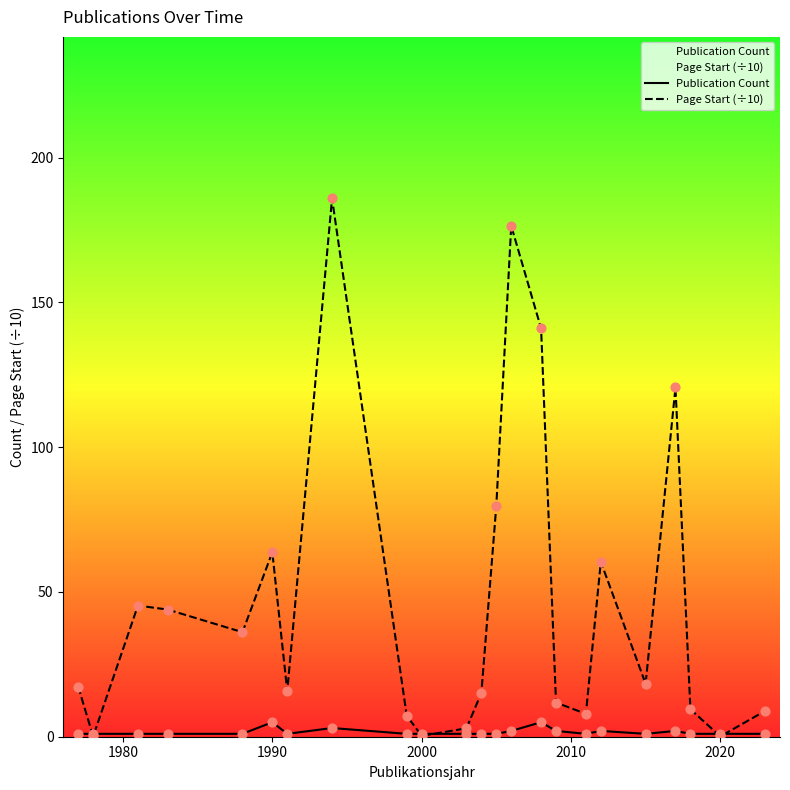

What are all the series names shown in the legend?

Publication Count, Page Start (÷10)